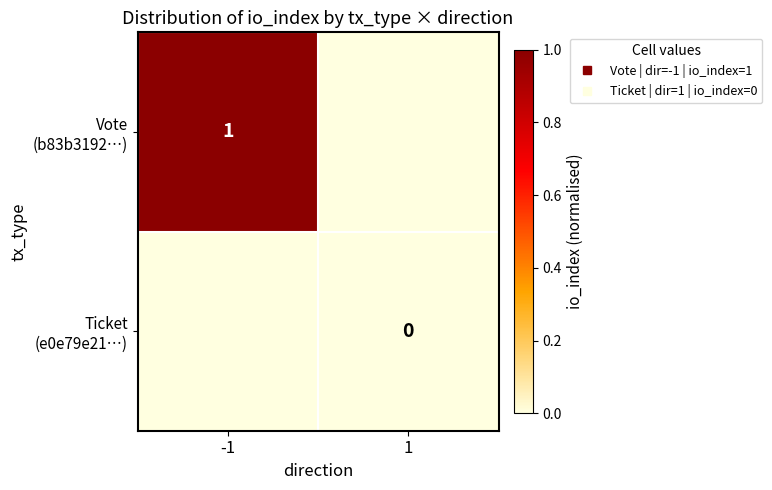

Which label corresponds to the largest value in the chart?

-1